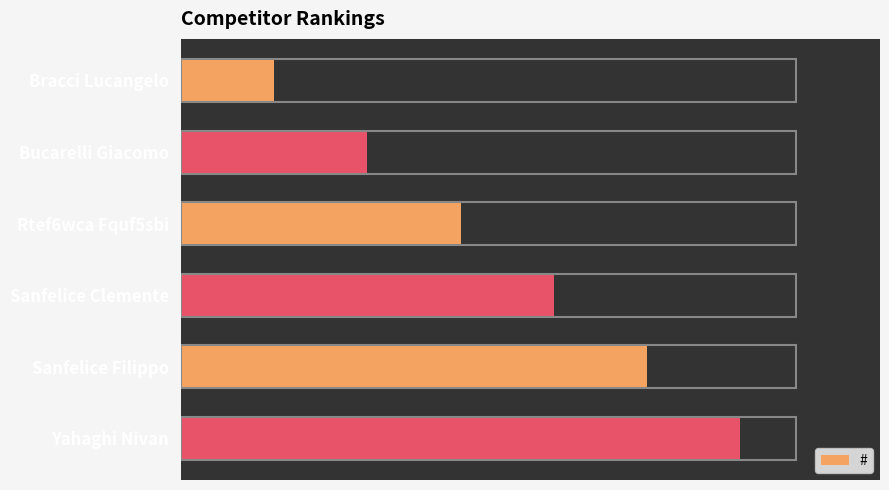

Rank the categories by value from highest to lowest.

Yahaghi Nivan, Sanfelice Filippo, Sanfelice Clemente, Rtef6wca Fquf5sbi, Bucarelli Giacomo, Bracci Lucangelo